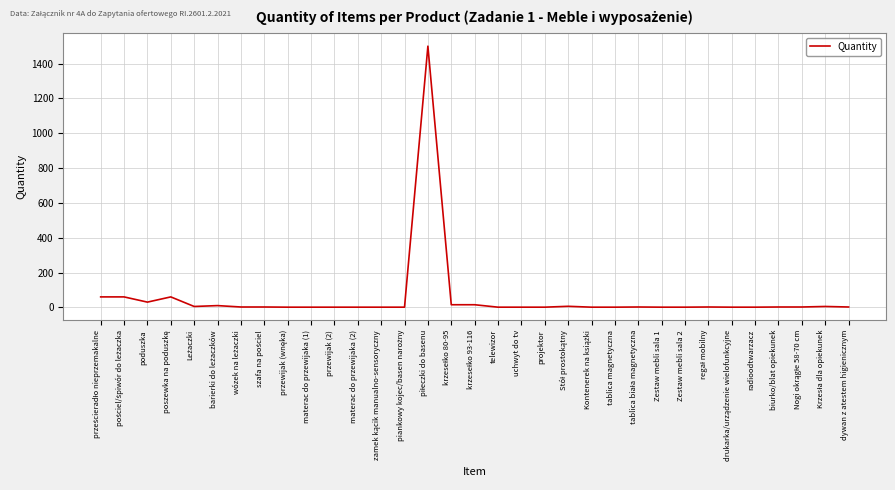

Approximately how many times larger is the value at Zestaw mebli sala 2 compared to projektor?

1.0